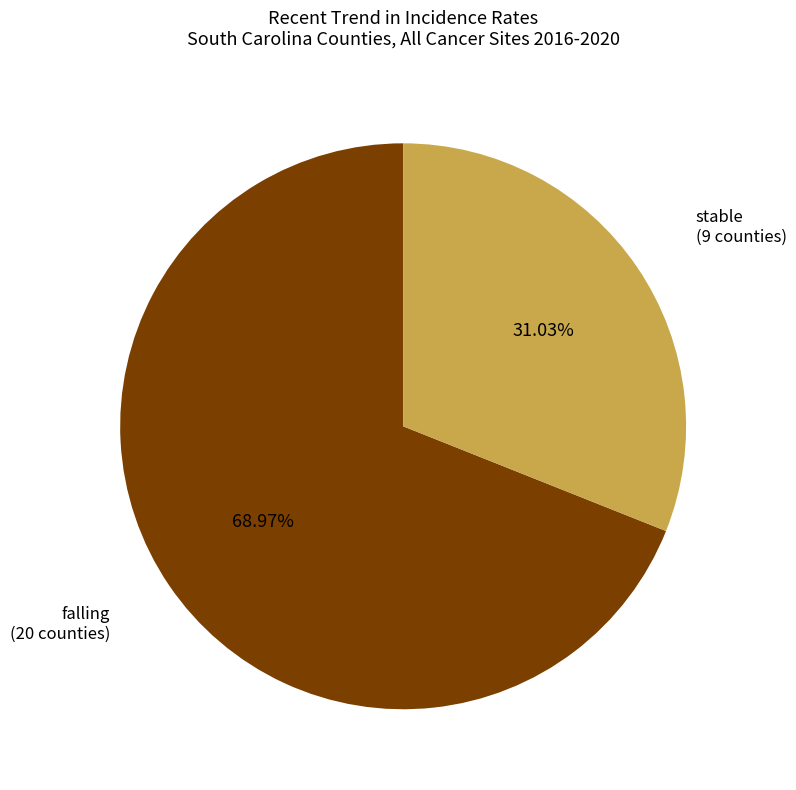

What is the largest slice in the pie chart?

falling